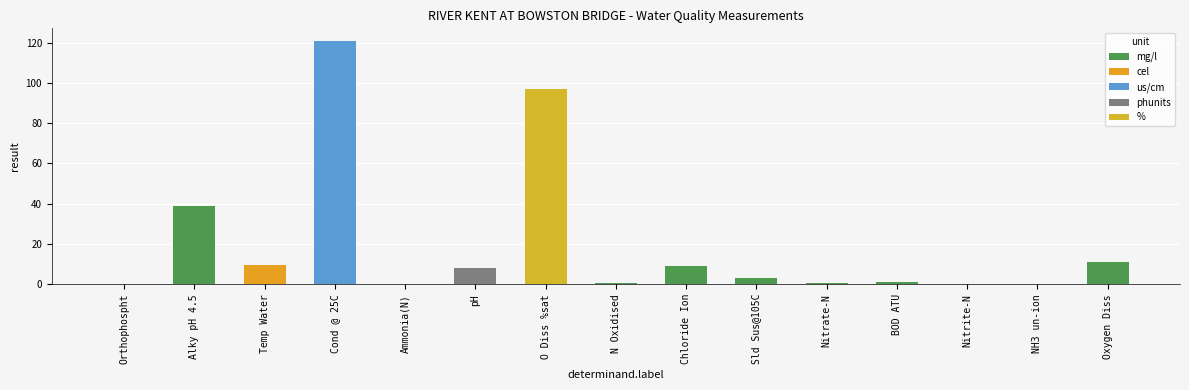

What is the average value?

20.0